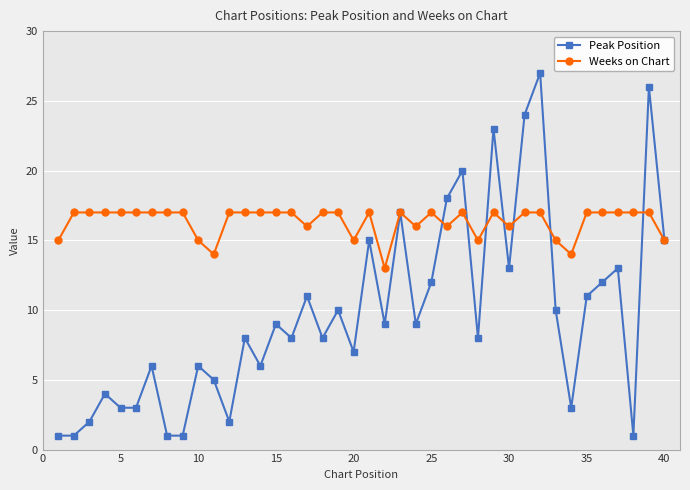

Which series has the largest range (max minus min)?

Peak Position